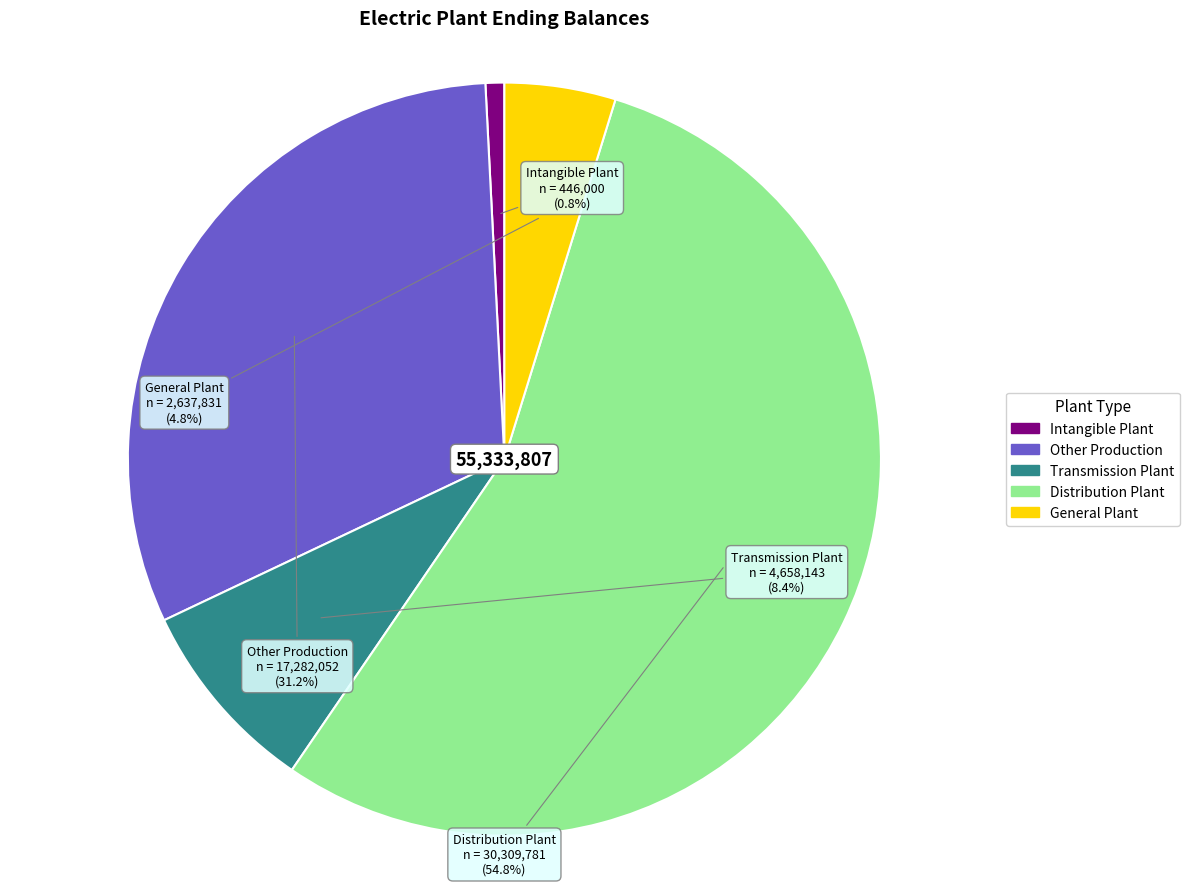

What percentage is the General Plant slice, to the nearest percent?

5%